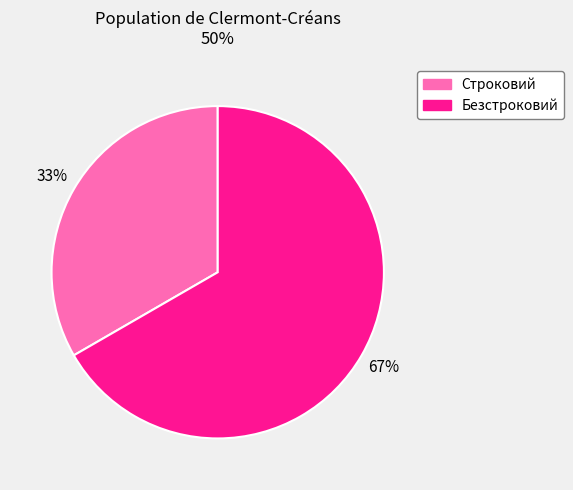

Combined, do Строковий and Безстроковий account for over 50%?

Yes